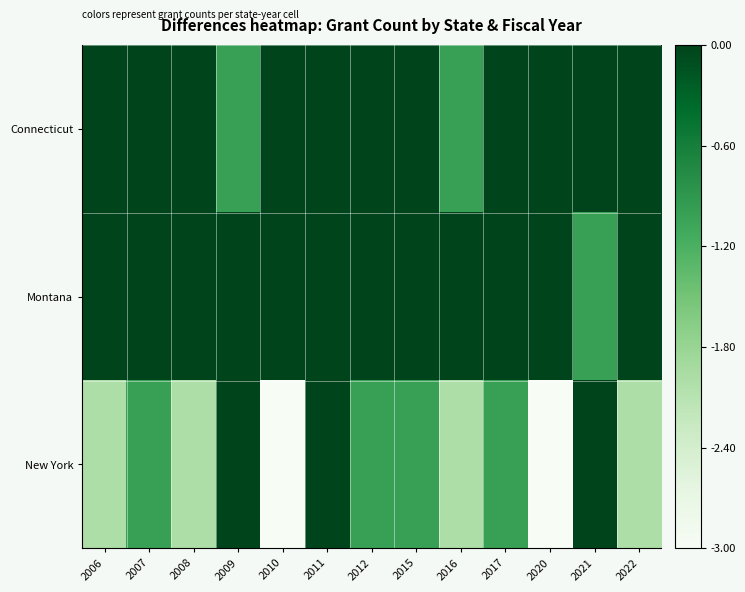

What is the smallest value displayed?

-3